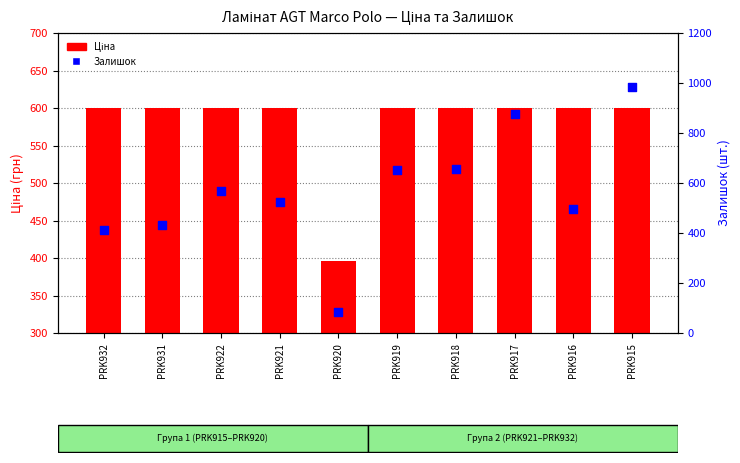

Which series contains the lowest Y value?

Залишок